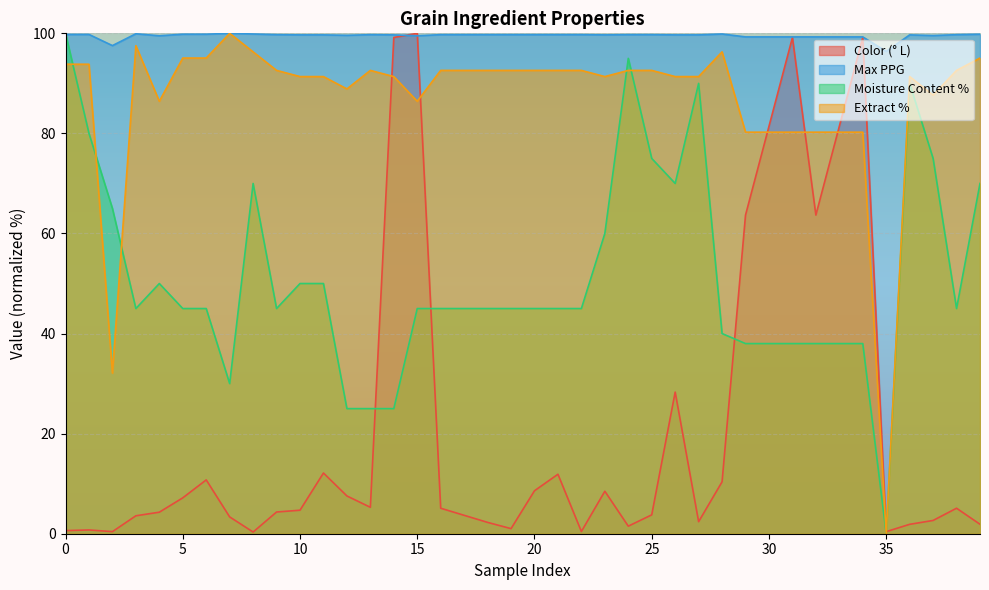

At 34, list the series in order from smallest to largest.

Moisture Content %, Extract %, Color (° L), Max PPG